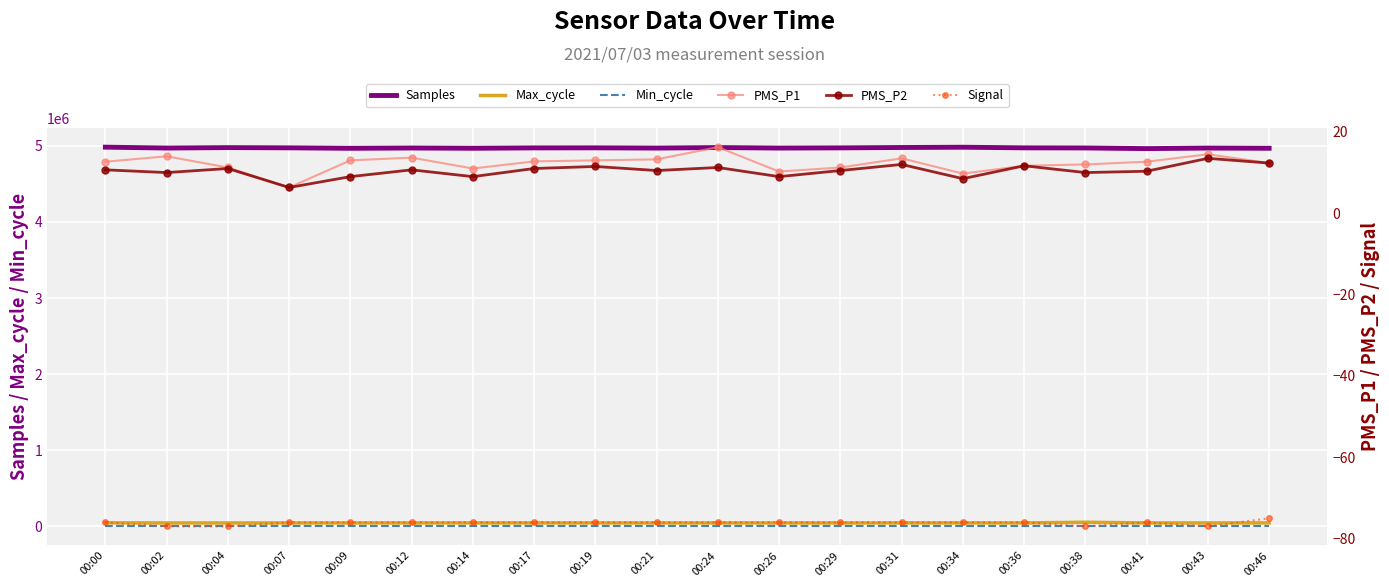

How many lines are shown in the chart?

6